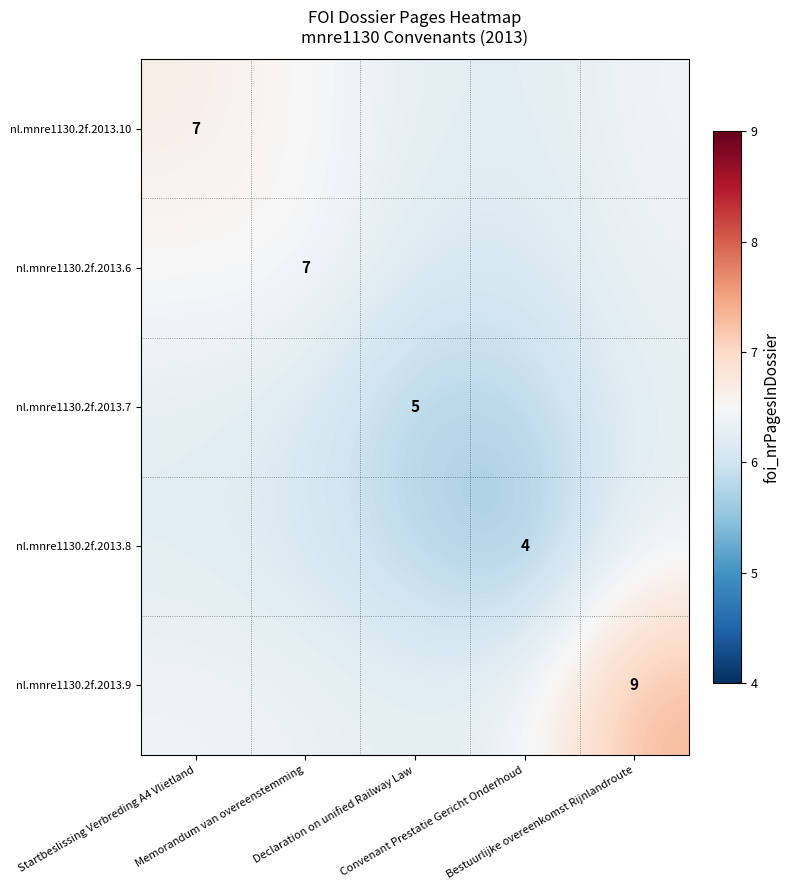

Is the value of nl.mnre1130.2f.2013.6 at Bestuurlijke overeenkomst Rijnlandroute greater than the value of nl.mnre1130.2f.2013.8 at Bestuurlijke overeenkomst Rijnlandroute?

Yes